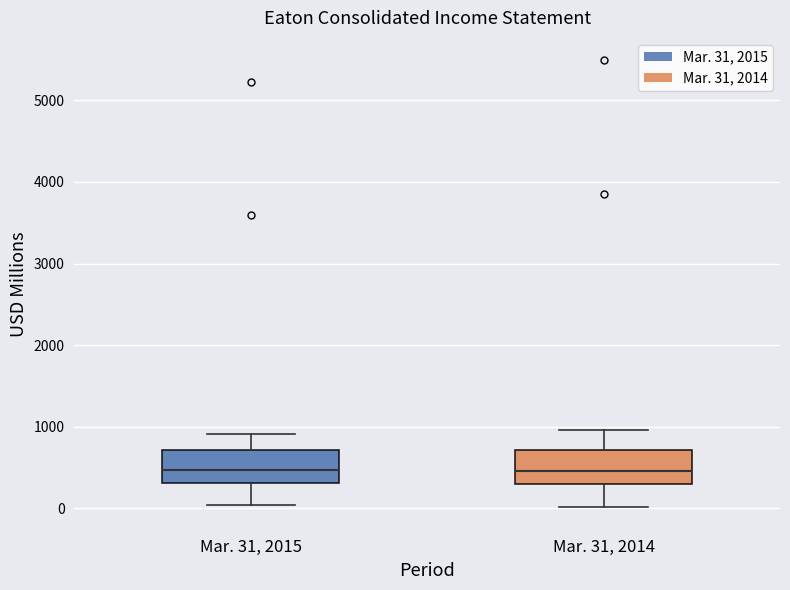

Reading left to right, read every box against the y-axis: the position of its median line, the range the box covers, and the ends of its whiskers. The values are not printed on the chart, so give them approximately, as read against the axis.

Mar. 31, 2015: median 500, box 300 to 700, whiskers 0 to 900
Mar. 31, 2014: median 500, box 300 to 700, whiskers 0 to 1000